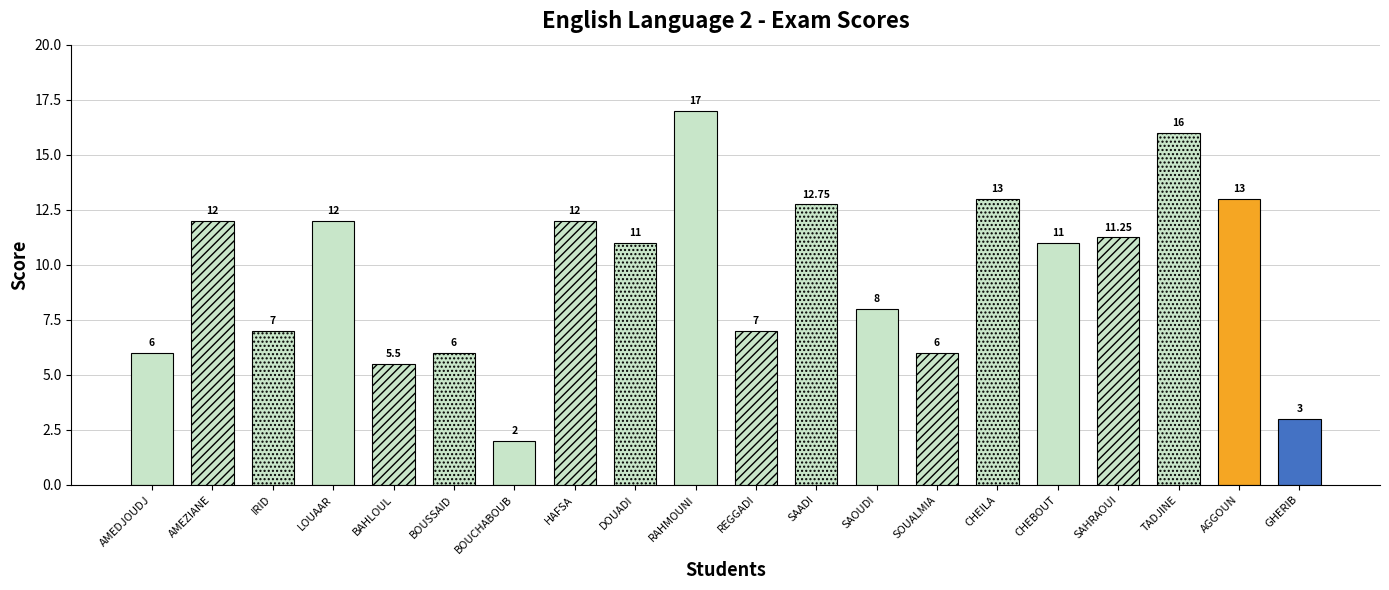

Which has a higher value, RAHMOUNI or CHEILA?

RAHMOUNI